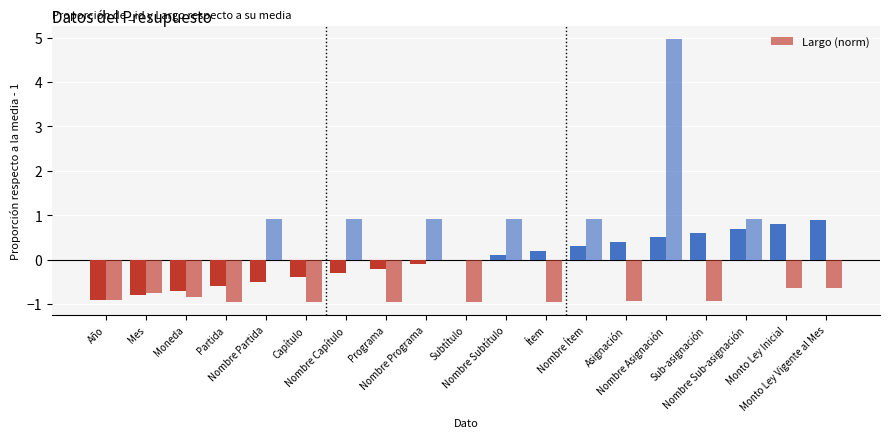

Which label corresponds to the largest value in the chart?

Nombre Asignación